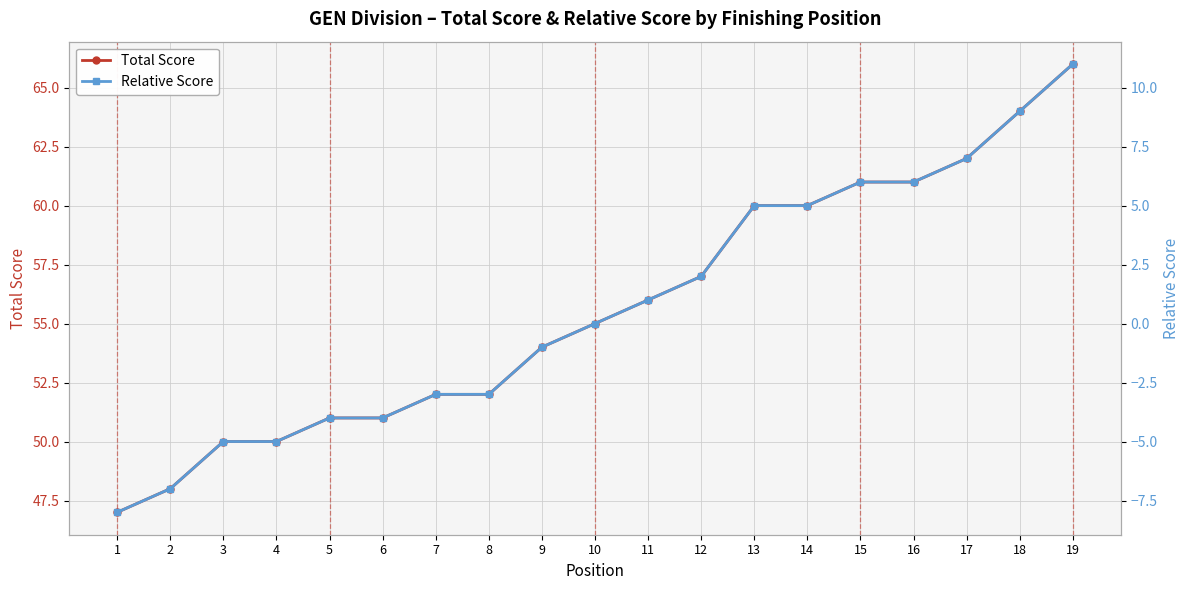

Reading right to left, transcribe all the data shown in this chart.

Total Score: 66	64	62	61	61	60	60	57	56	55	54	52	52	51	51	50	50	48	47
Relative Score: 11	9	7	6	6	5	5	2	1	0	-1	-3	-3	-4	-4	-5	-5	-7	-8